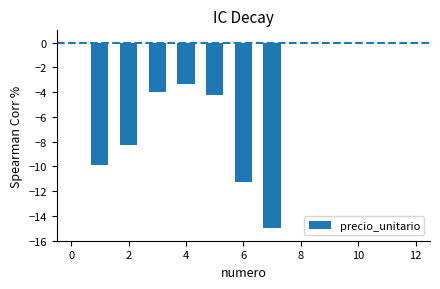

What is the average value?

-8.0